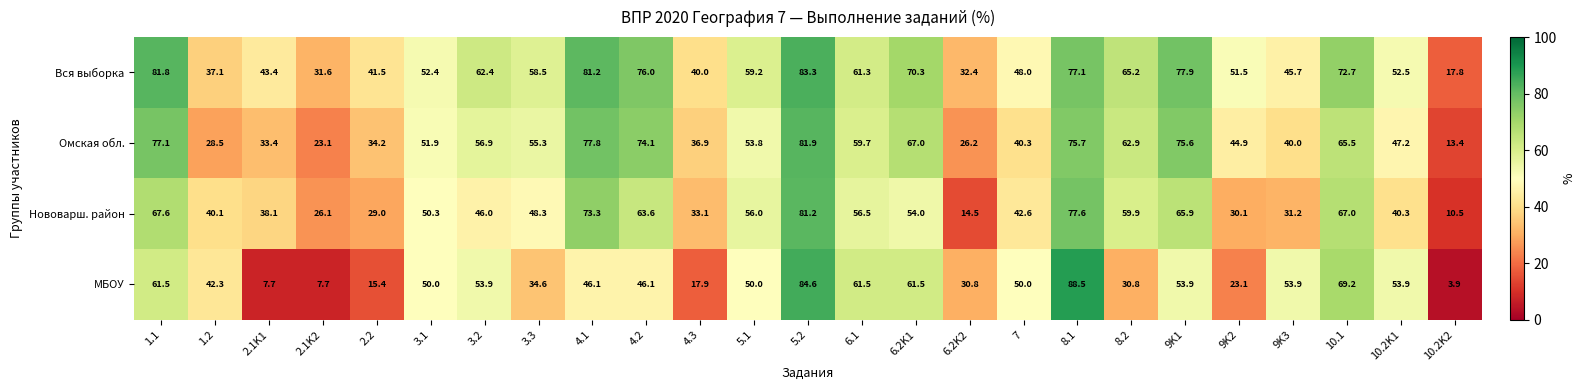

At which label does МБОУ first exceed 50?

1.1